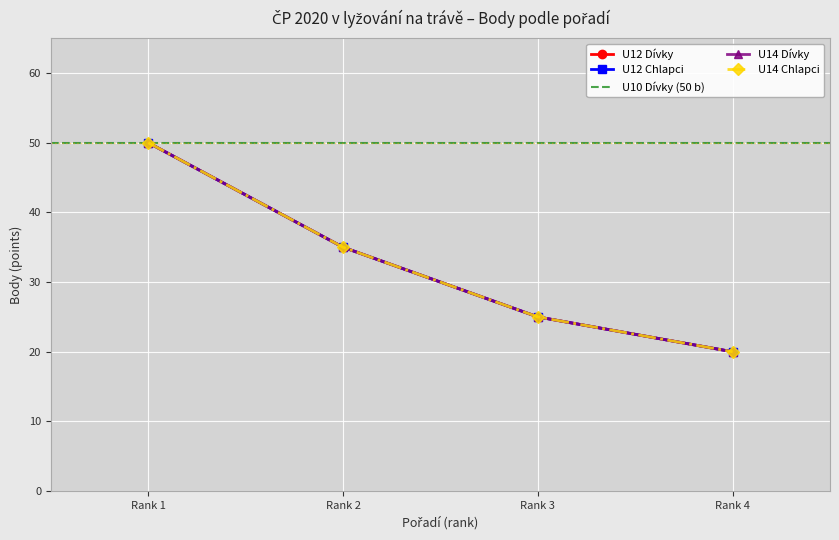

Between Rank 3 and Rank 1, which is larger?

Rank 1